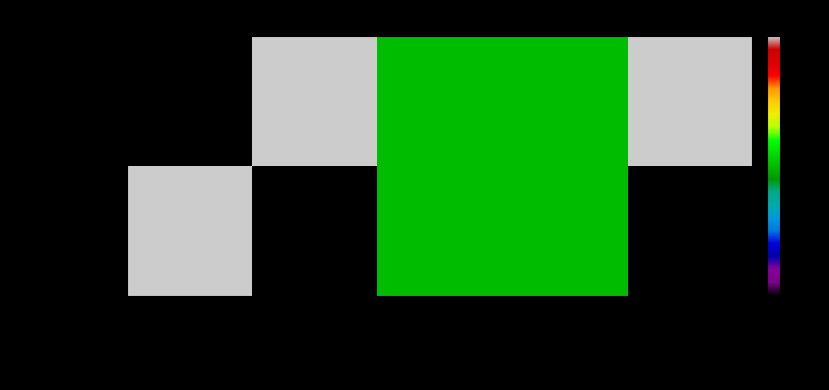

At direction, list the series in order from smallest to largest.

tx_185923, tx_d300113